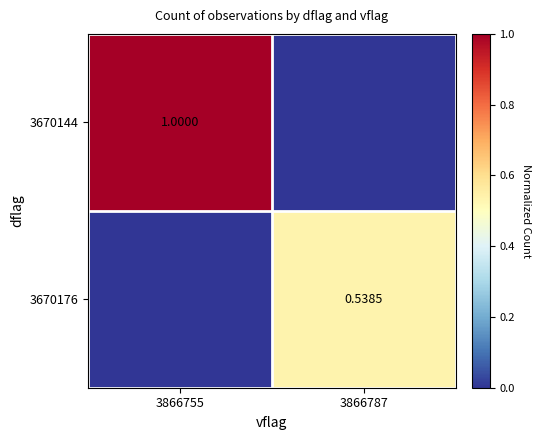

List the series in order of their peak value, highest first.

3670144, 3670176